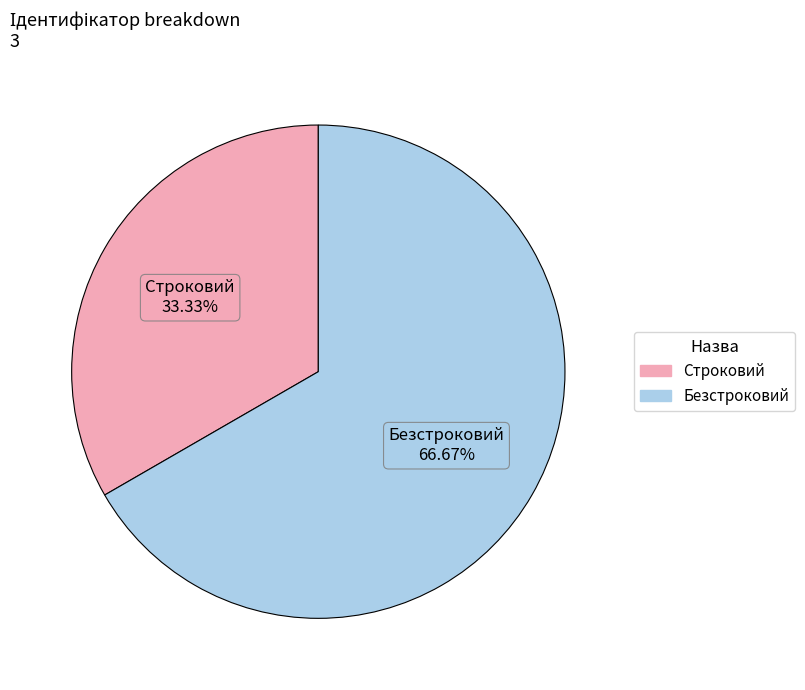

How many slices are in this pie chart?

2